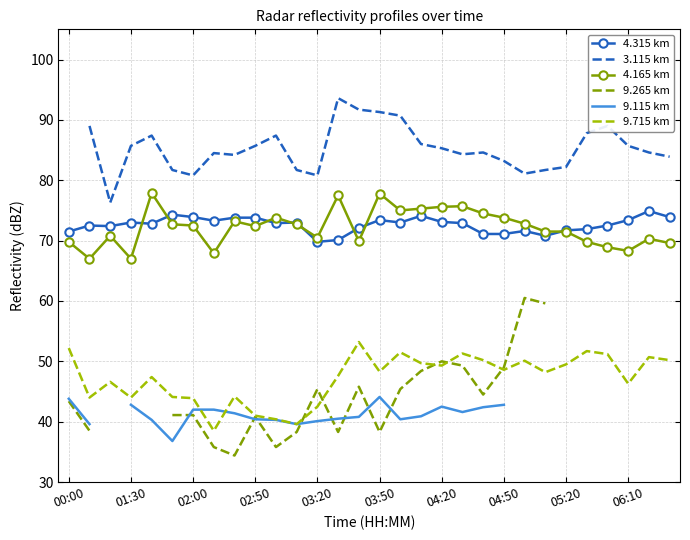

True or false: 9.715 km and 4.315 km intersect in this chart.

False